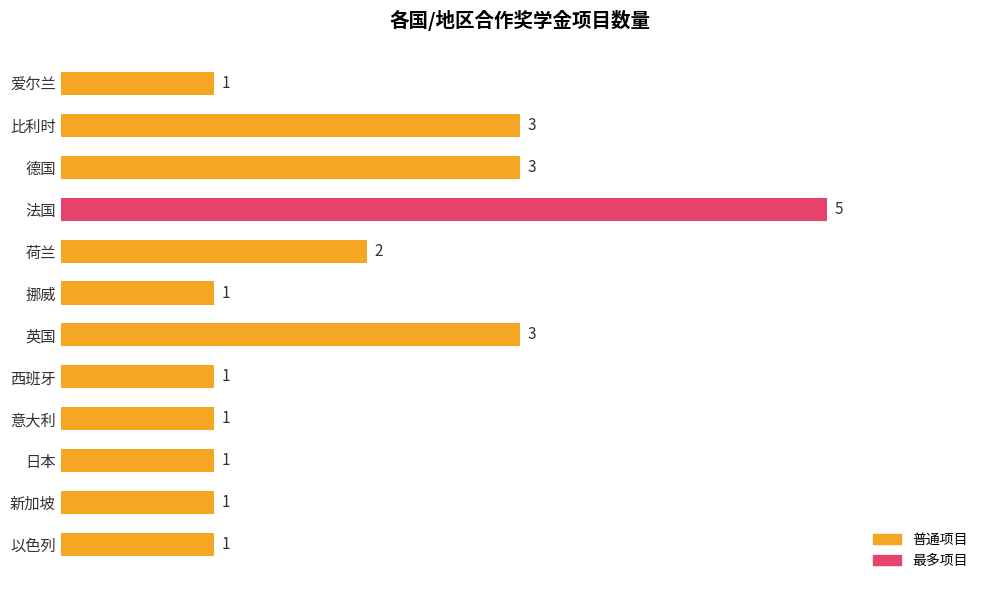

Reading top to bottom, list all the values displayed in this chart.

爱尔兰=1	比利时=3	德国=3	法国=5	荷兰=2	挪威=1	英国=3	西班牙=1	意大利=1	日本=1	新加坡=1	以色列=1